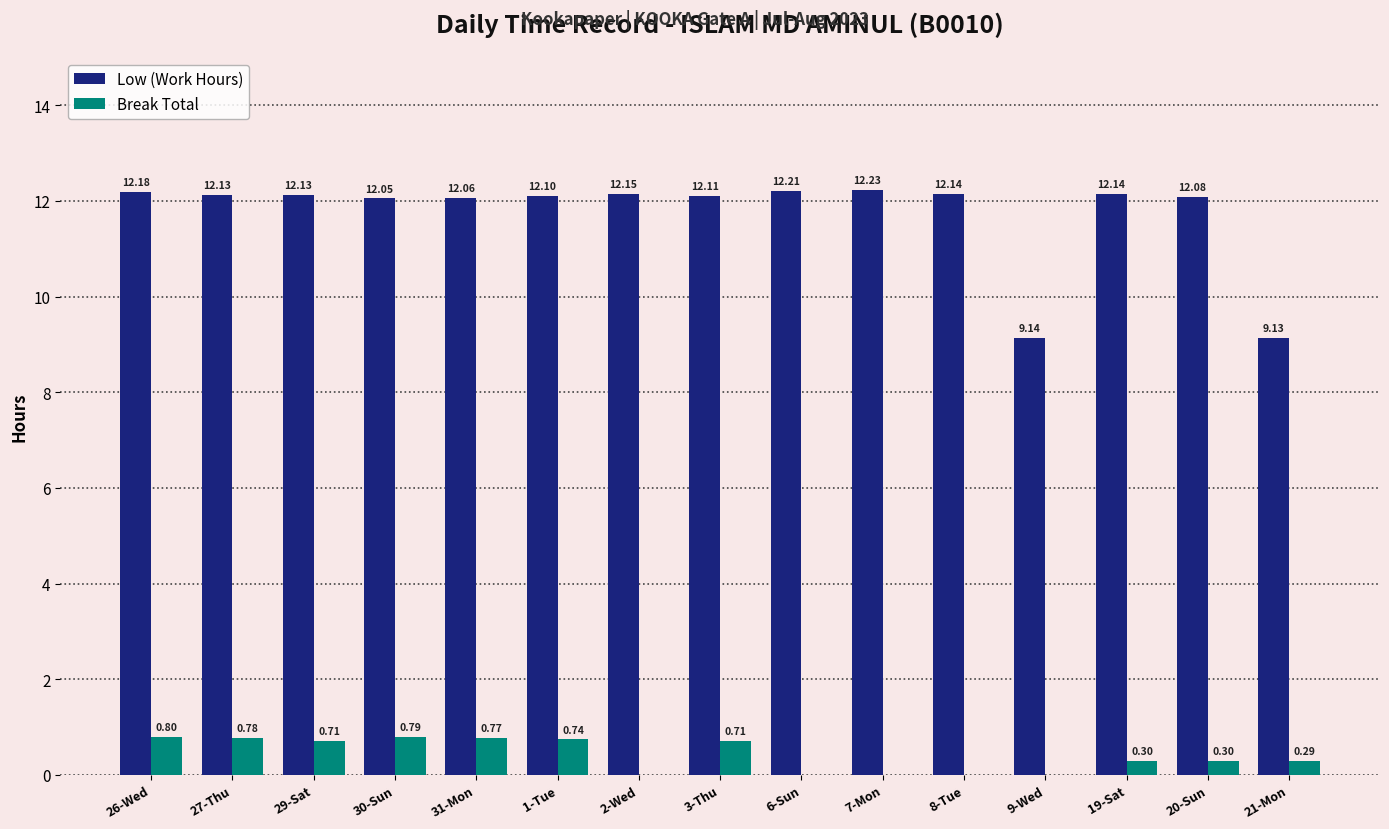

Is the value of Break Total at 9-Wed greater than the value of Low (Work Hours) at 29-Sat?

No